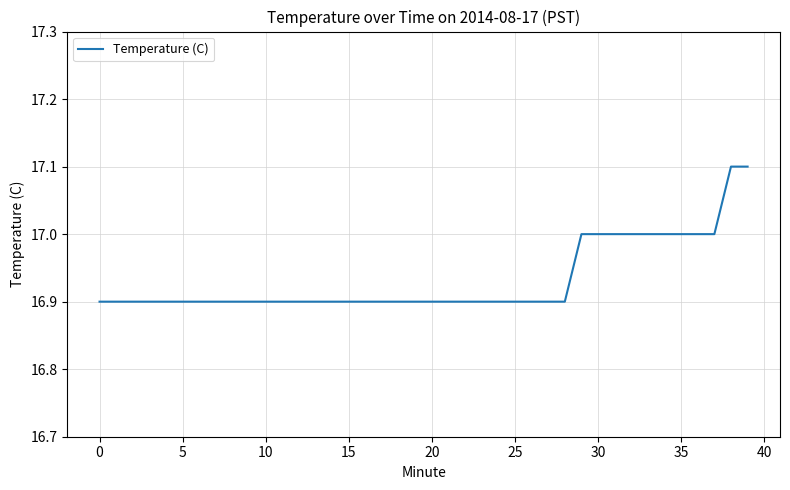

What is the greatest value displayed?

17.1